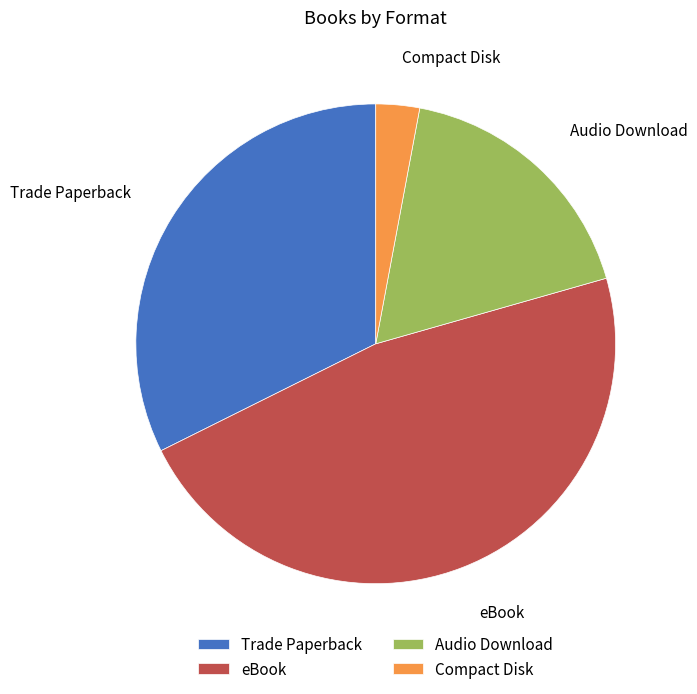

Between Audio Download and Trade Paperback, which is larger?

Trade Paperback